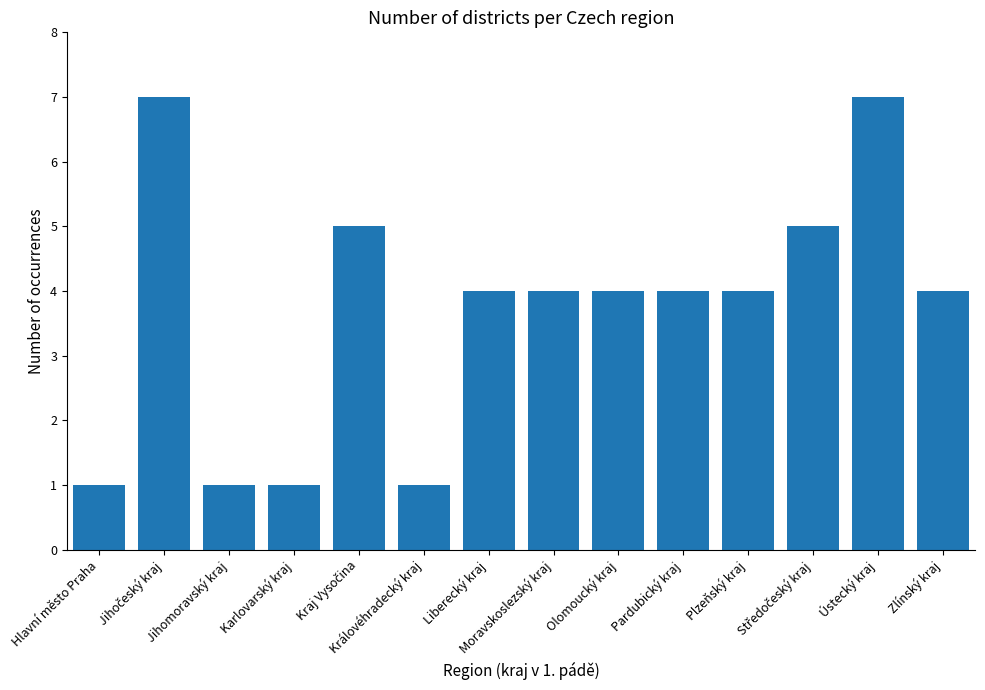

What is the average value?

4